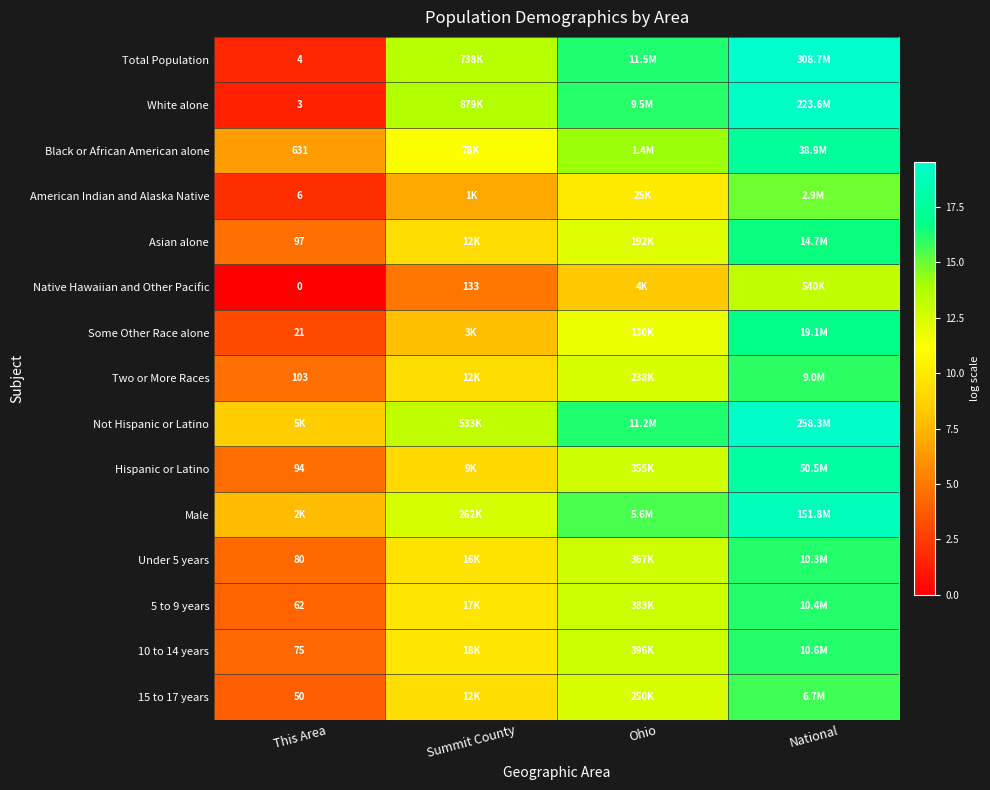

At which category is the sum across all series the highest?

National